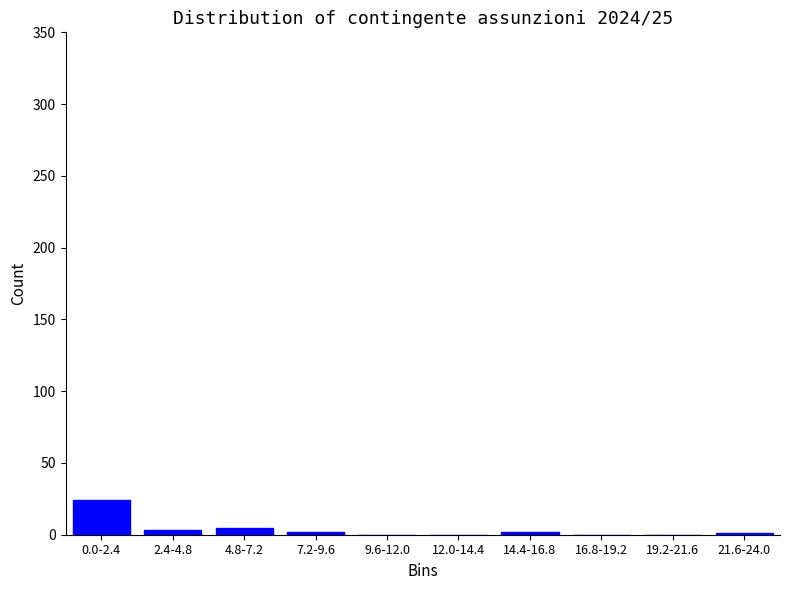

Which label corresponds to the largest value in the chart?

0.0-2.4